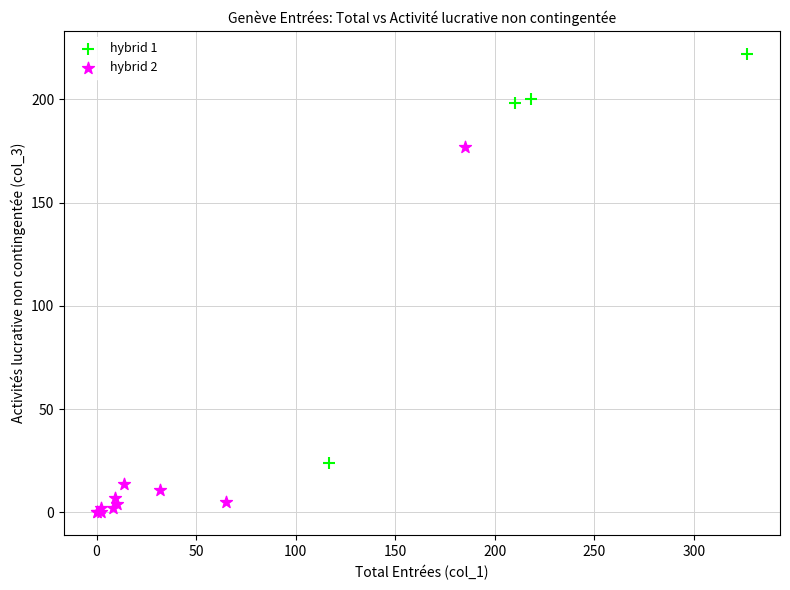

Which series reaches the maximum Y coordinate?

hybrid 1